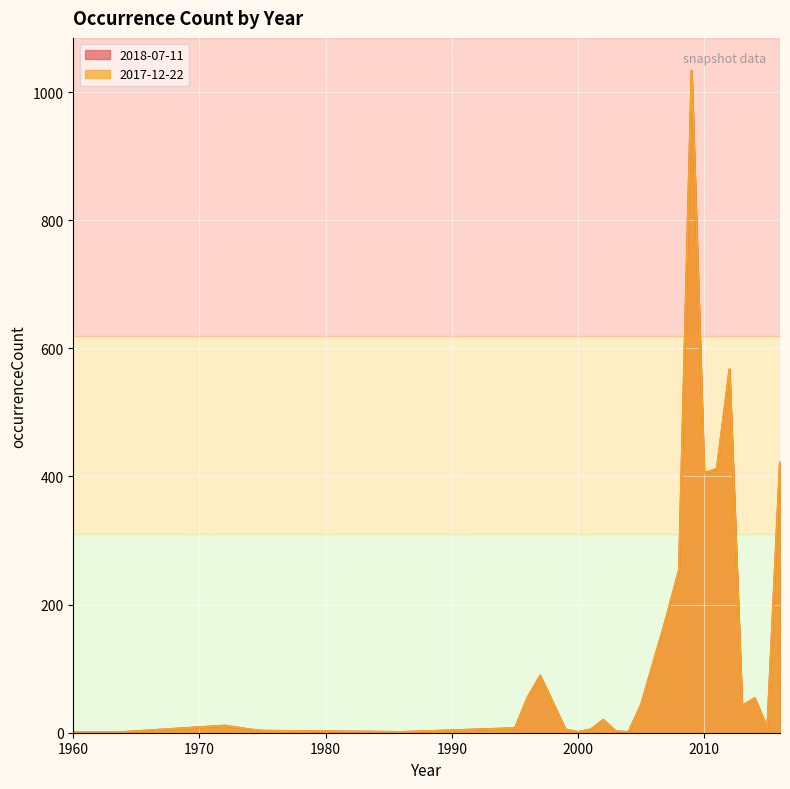

Which series changed the most between 1973 and 2015?

2018-07-11